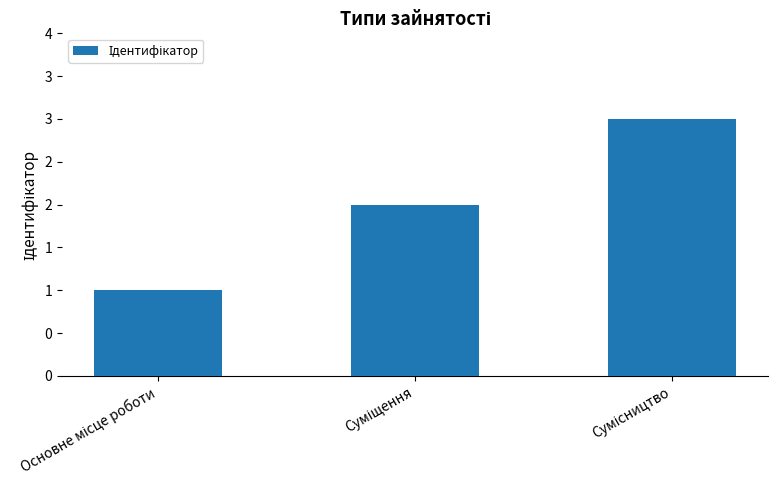

What is the average value?

2